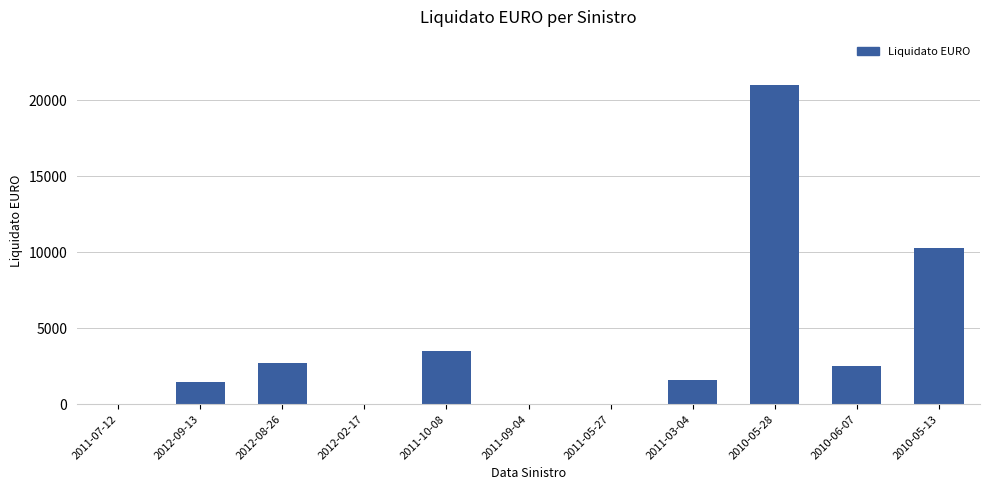

What is the maximum value shown in the chart?

21000.0